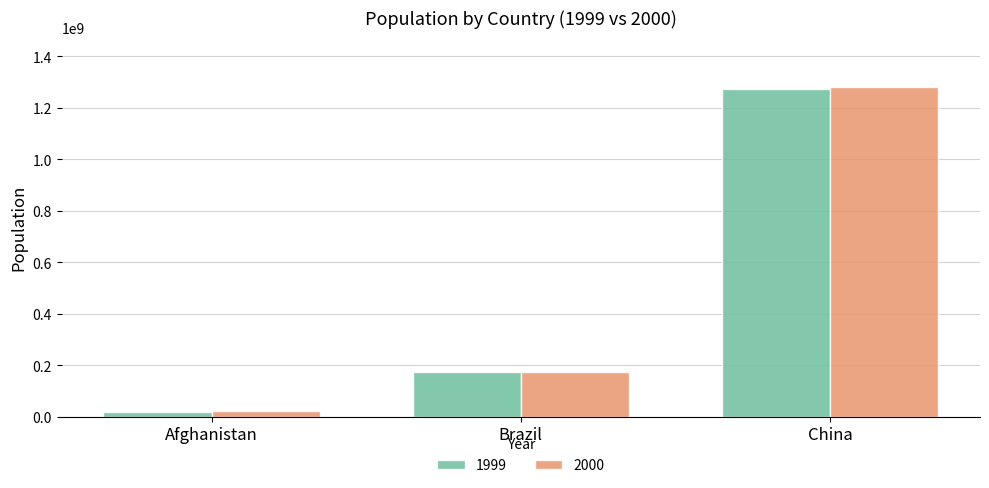

What is the label of the 2nd bar from the right?

Brazil